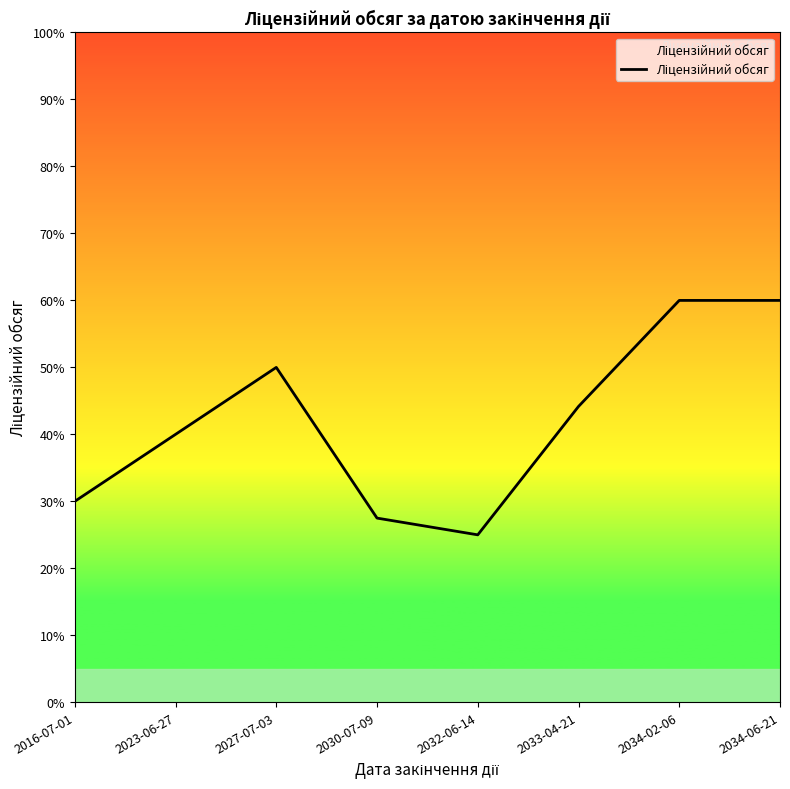

Between 2033-04-21 and 2034-02-06, which is larger?

2034-02-06